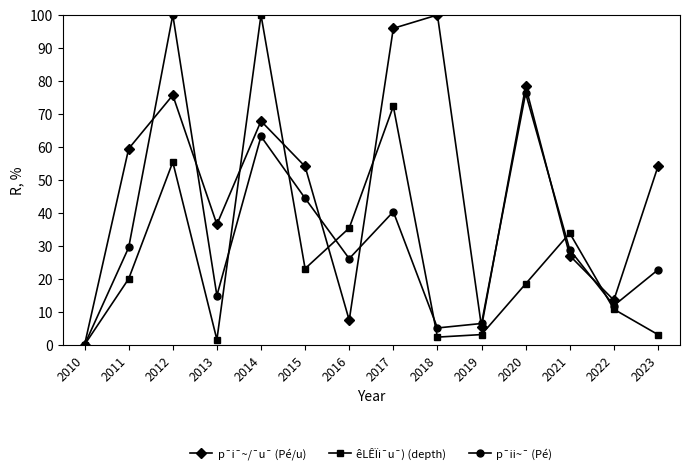

Reading left to right, extract all data points from this chart.

p¯i¯~/¯u¯ (Pé/u): 2010=0.0	2011=59.5	2012=75.7	2013=36.5	2014=67.8	2015=54.1	2016=7.4	2017=95.9	2018=100.0	2019=5.4	2020=78.4	2021=27.0	2022=13.5	2023=54.1
êLÊÏi¯u¯) (depth): 2010=0.0	2011=20.0	2012=55.4	2013=1.5	2014=100.0	2015=23.1	2016=35.4	2017=72.3	2018=2.3	2019=3.1	2020=18.5	2021=33.8	2022=10.8	2023=3.1
p¯ii~¯ (Pé): 2010=0.0	2011=29.5	2012=100.0	2013=14.9	2014=63.2	2015=44.4	2016=26.1	2017=40.3	2018=5.1	2019=6.4	2020=76.3	2021=28.8	2022=11.9	2023=22.7